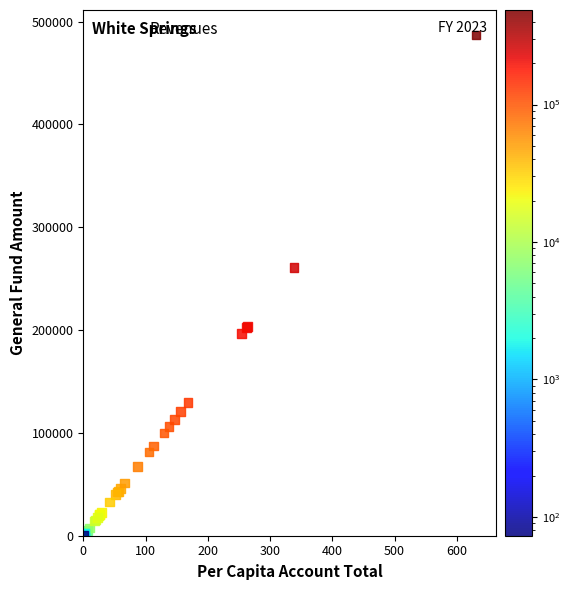

What Y value in the scatter plot is closest to 243508?

261222